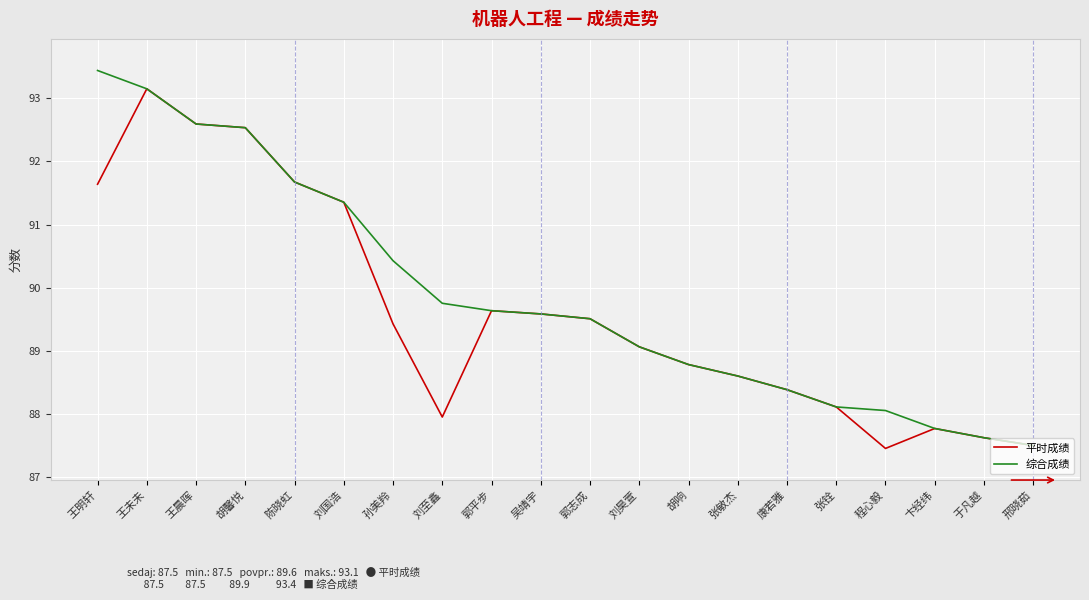

Reading left to right, extract all data points from this chart.

平时成绩: 91.6	93.1	92.6	92.5	91.7	91.4	89.4	88.0	89.6	89.6	89.5	89.1	88.8	88.6	88.4	88.1	87.5	87.8	87.6	87.5
综合成绩: 93.4	93.1	92.6	92.5	91.7	91.4	90.4	89.8	89.6	89.6	89.5	89.1	88.8	88.6	88.4	88.1	88.1	87.8	87.6	87.5